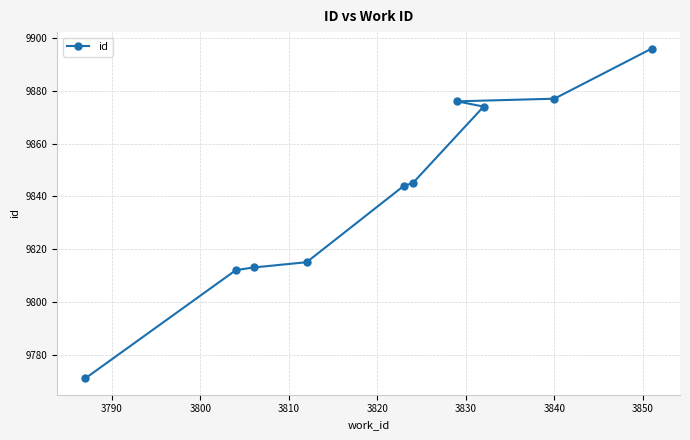

What is the sum of all values?

98423